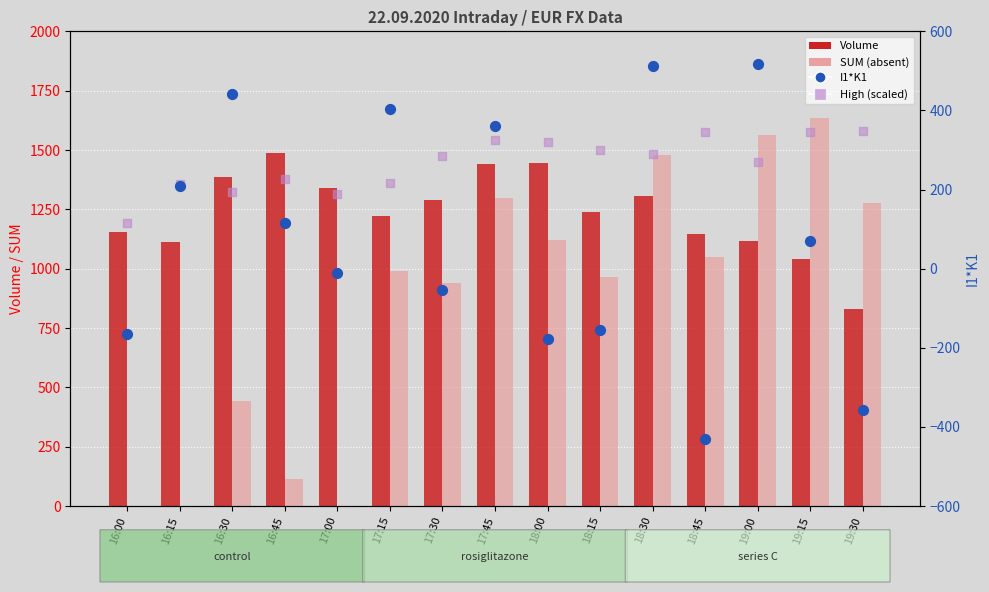

Which series reaches the maximum Y coordinate?

SUM